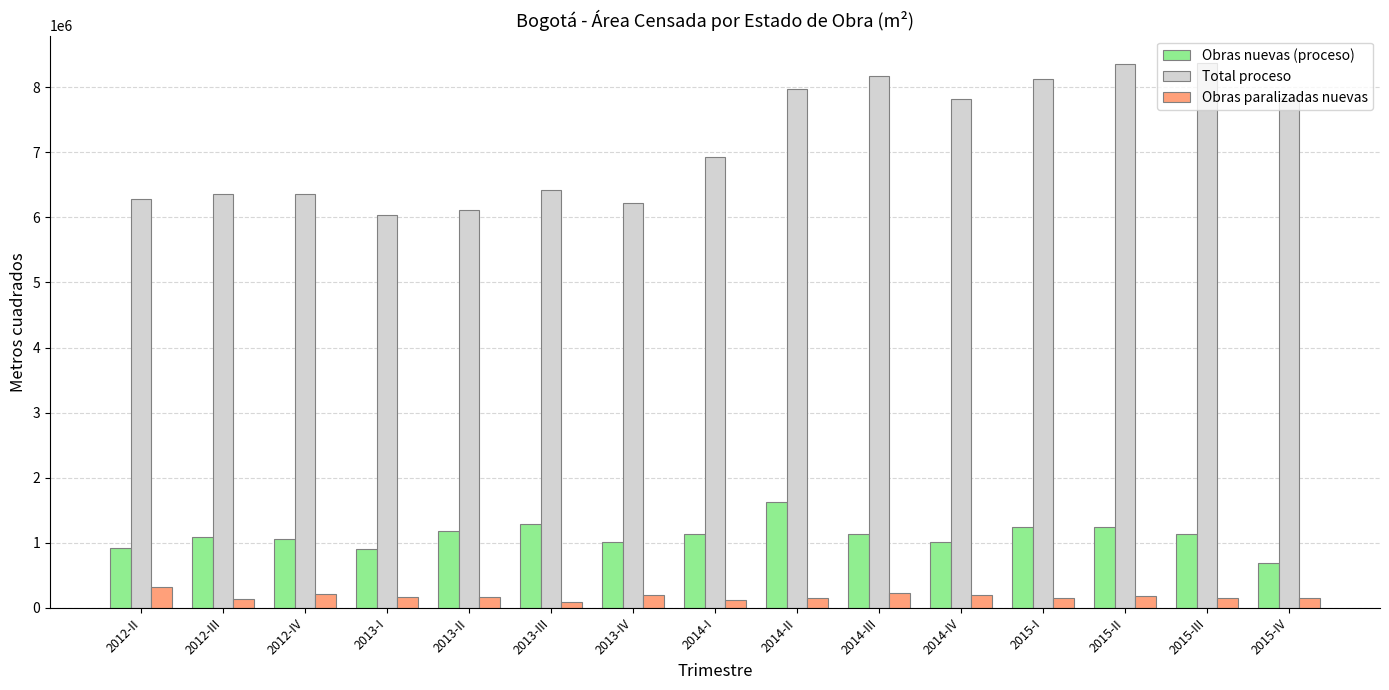

How many series are shown in this chart?

3